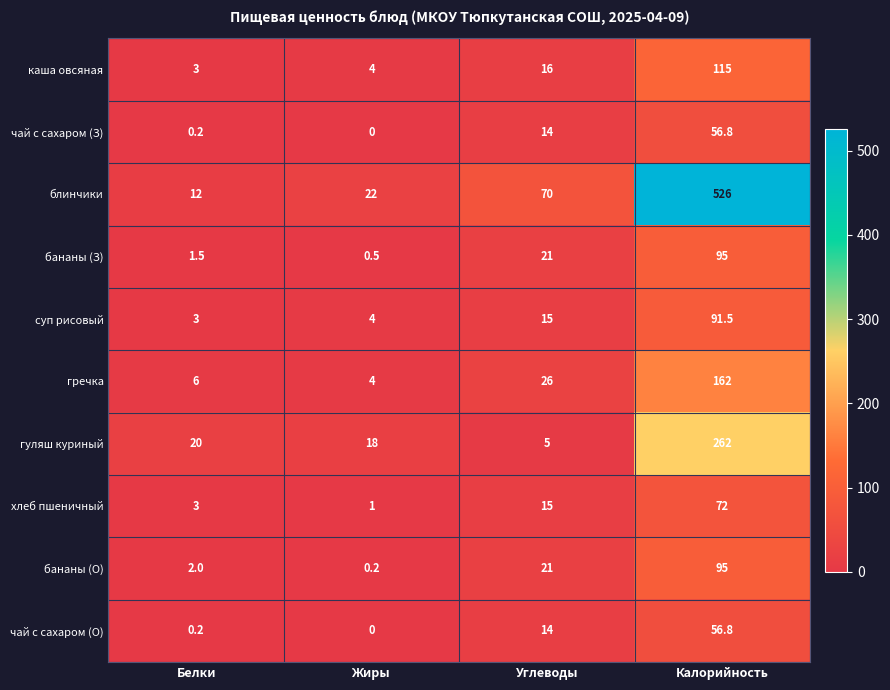

At which category is the sum across all series the highest?

Калорийность